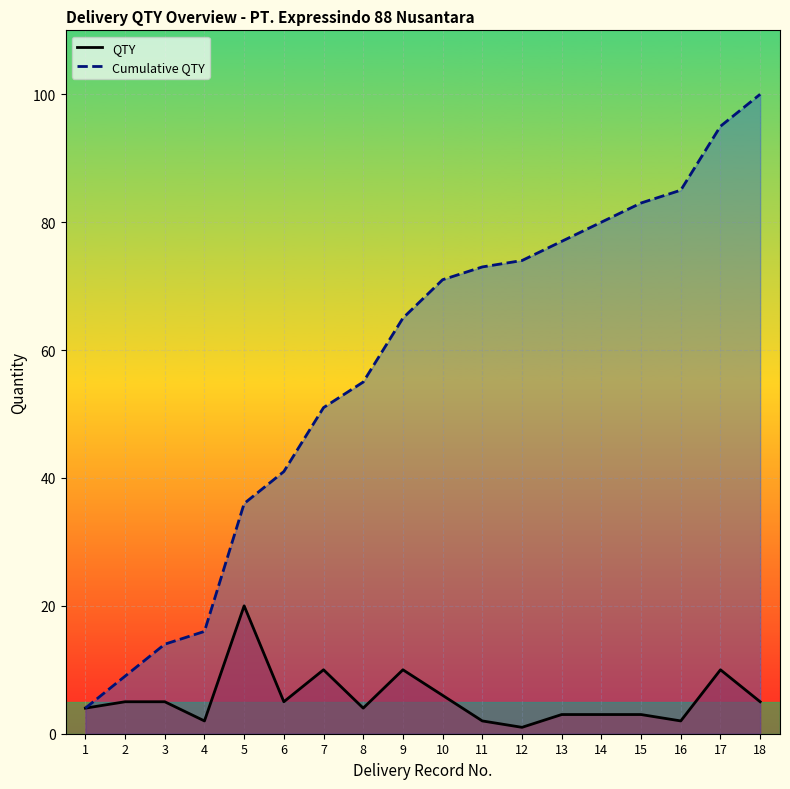

At 6, list the series in order from largest to smallest.

Cumulative QTY, QTY